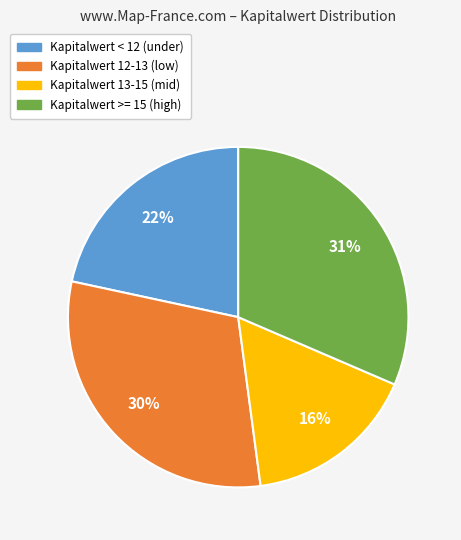

Count the number of slices in the pie.

4